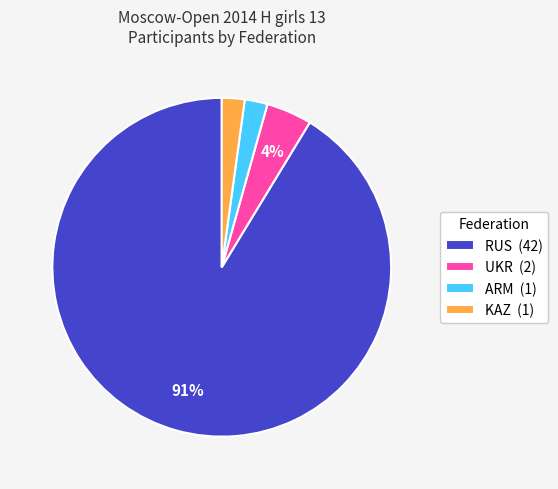

Combined, do KAZ and ARM account for over 50%?

No